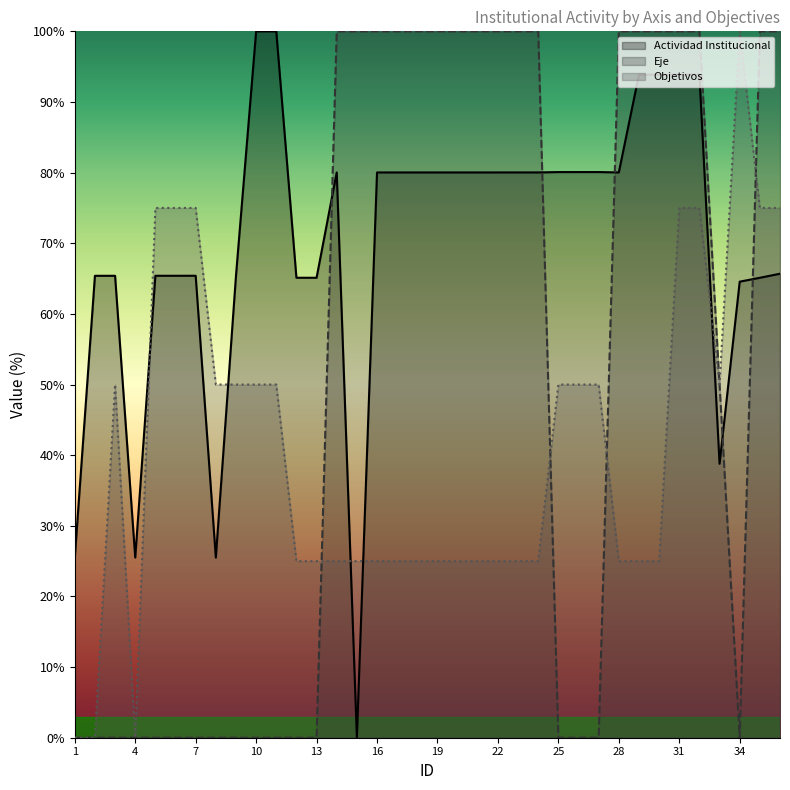

What is the sum of all Eje values?

1850.0